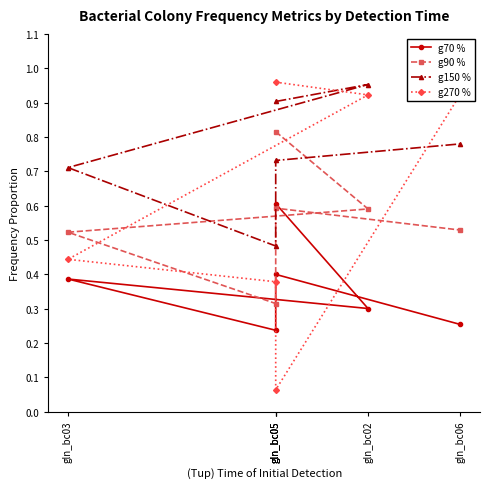

Rank the series by their maximum value, from highest to lowest.

g270 %, g150 %, g90 %, g70 %